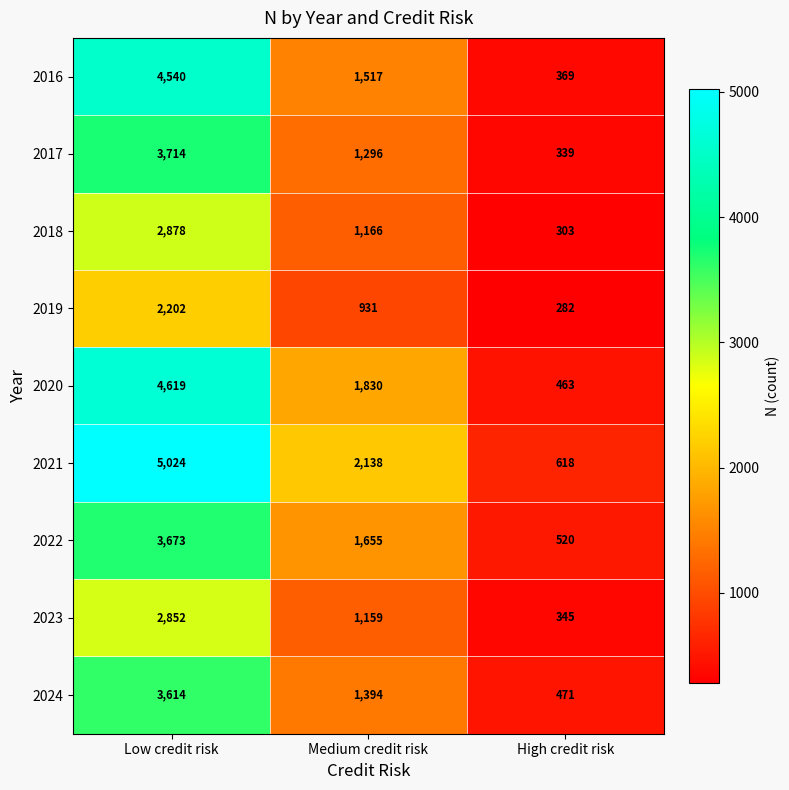

Which label corresponds to the largest value in the chart?

Low credit risk